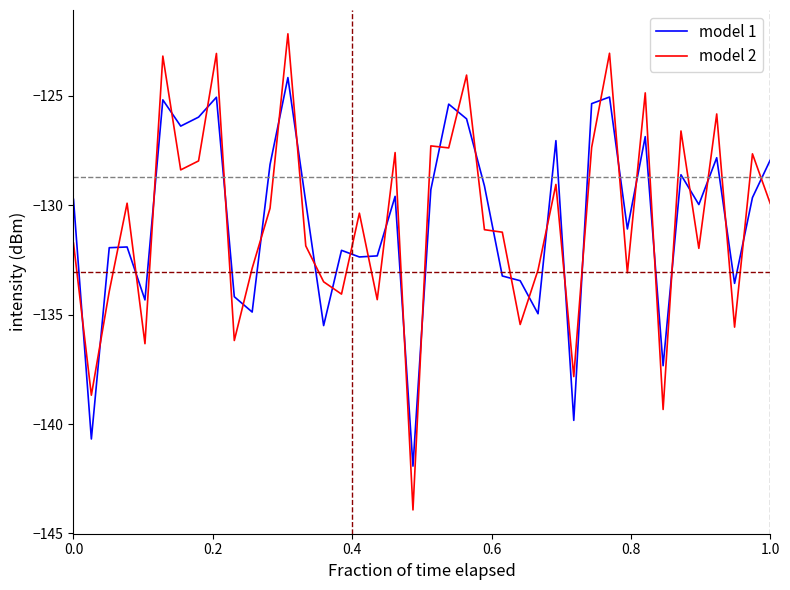

What is the difference between the maximum and minimum values in the model 1 series?

17.8